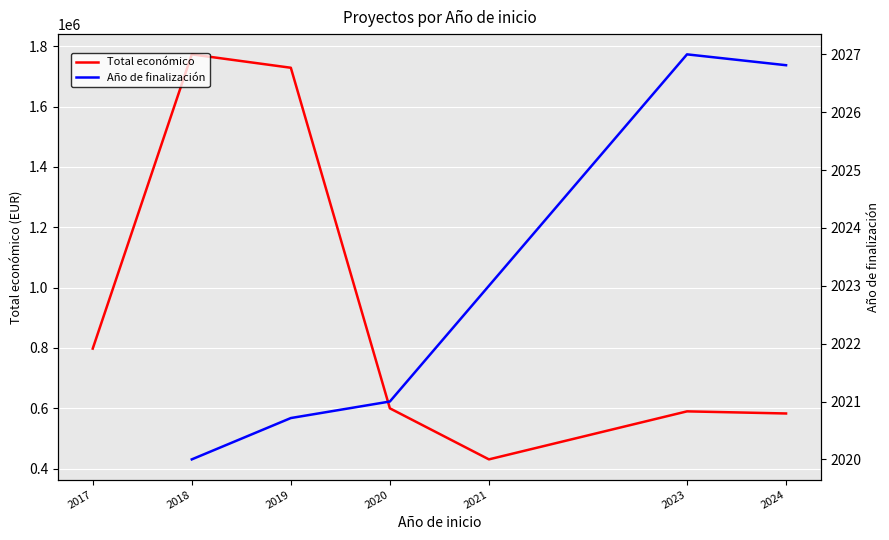

Rank the series at 2019 from lowest to highest value.

Año de finalización, Total económico